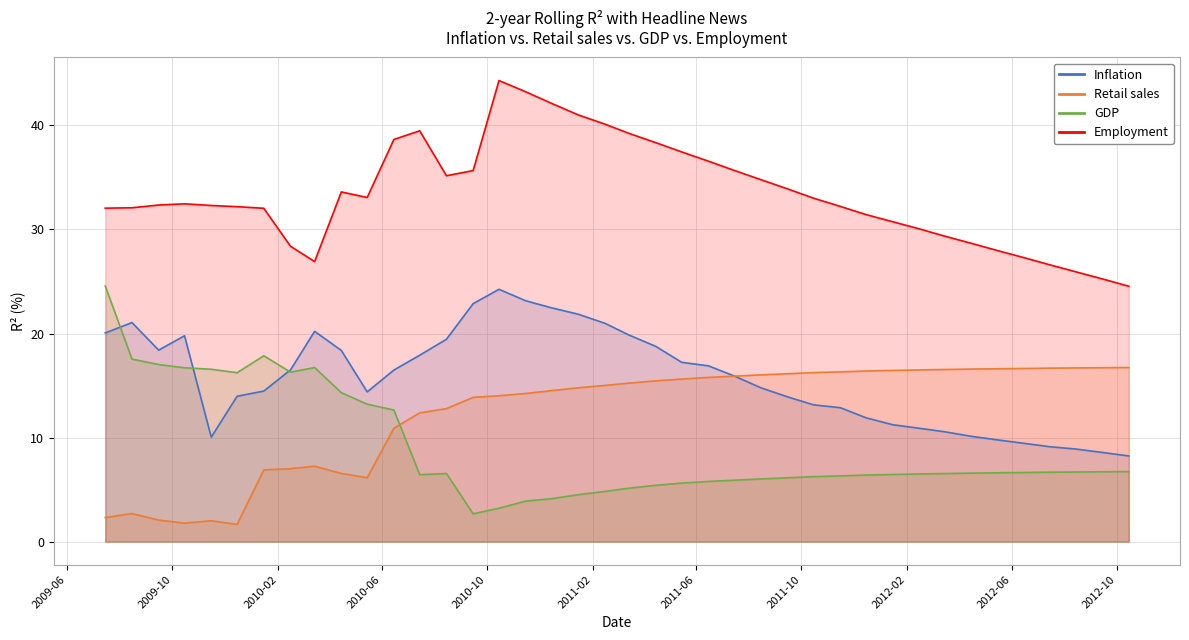

True or false: Inflation and Employment intersect in this chart.

False